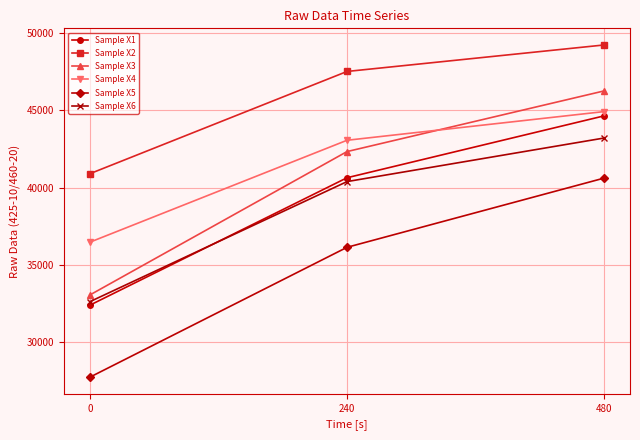

What is the greatest value displayed?

49240